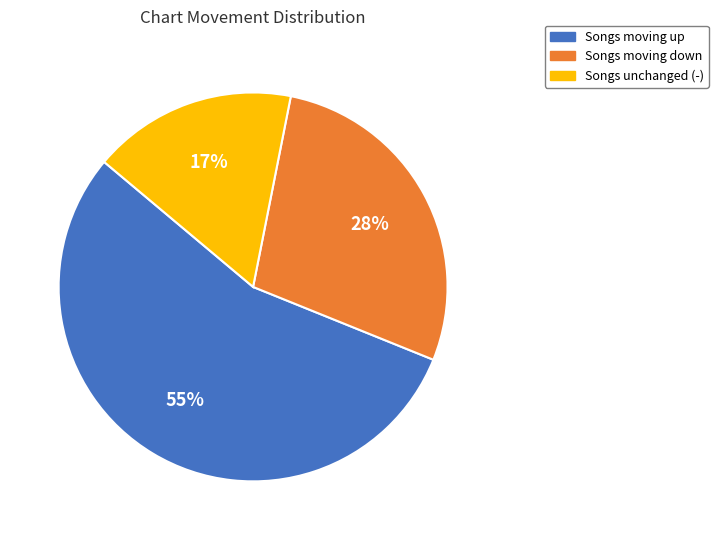

Is there a majority slice in this chart?

Yes